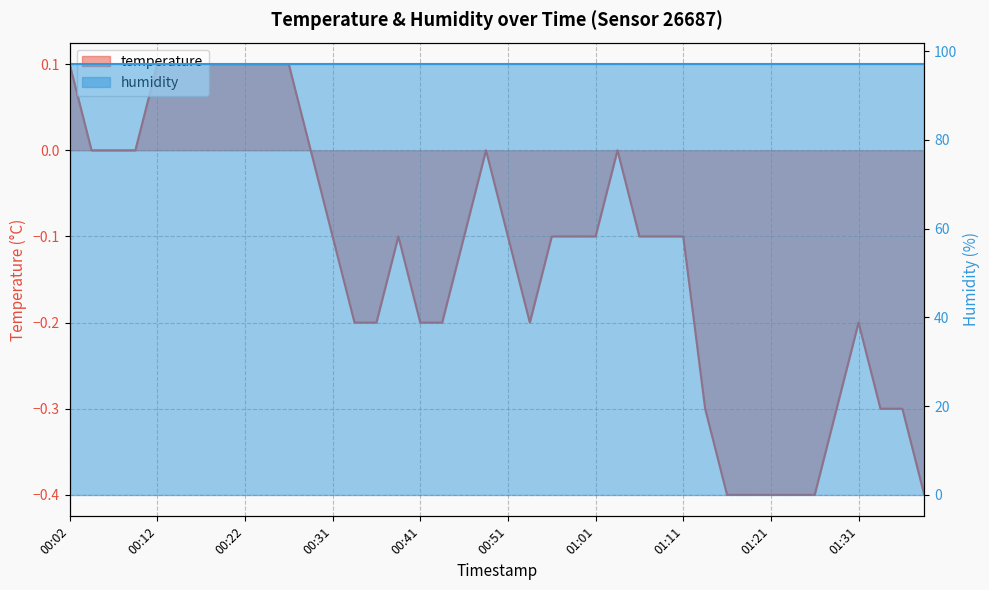

What position from the right is 01:21?

8